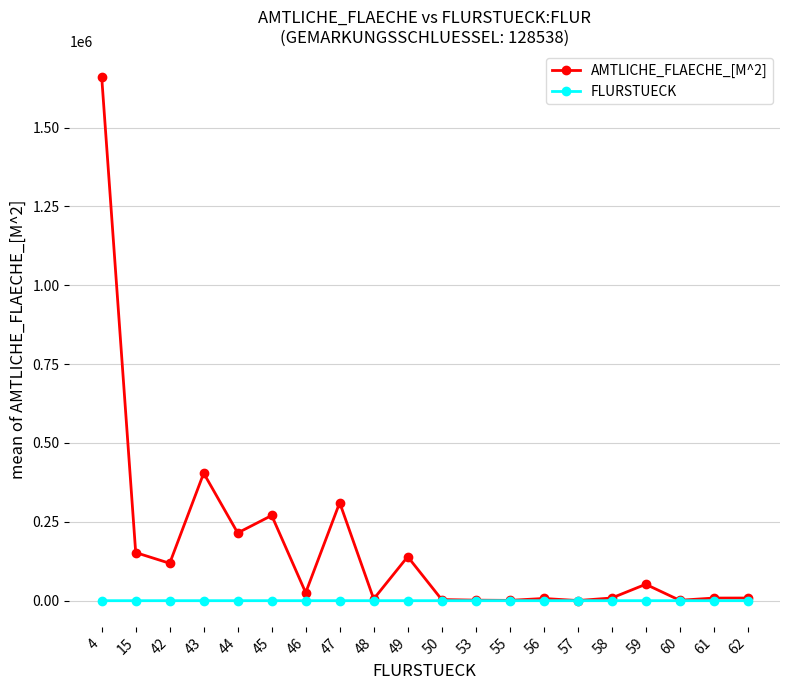

Which series has the widest spread of values?

AMTLICHE_FLAECHE_[M^2]